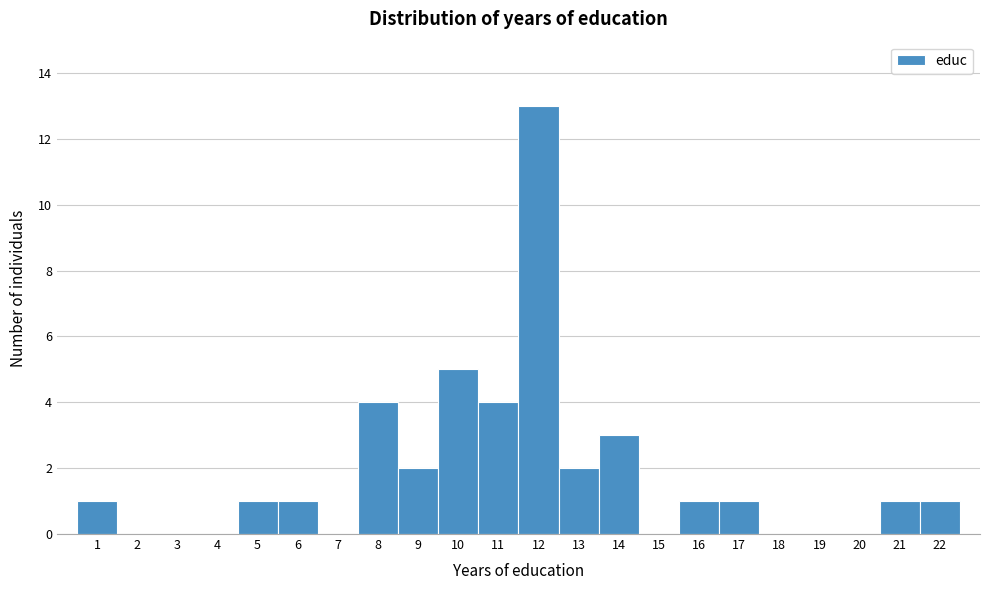

Over which range of the x-axis is the bar tallest?

11.5 to 12.5